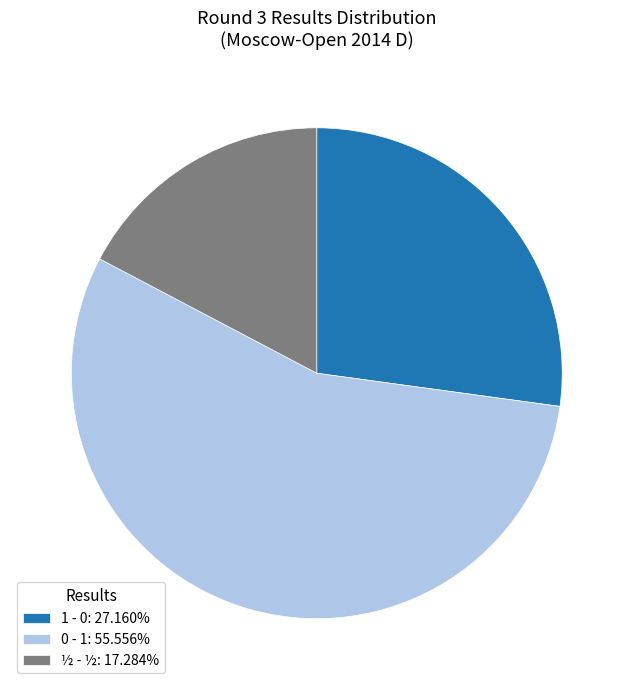

Approximately how many times larger is the value at 1 - 0: 27.160% compared to ½ - ½: 17.284%?

1.6